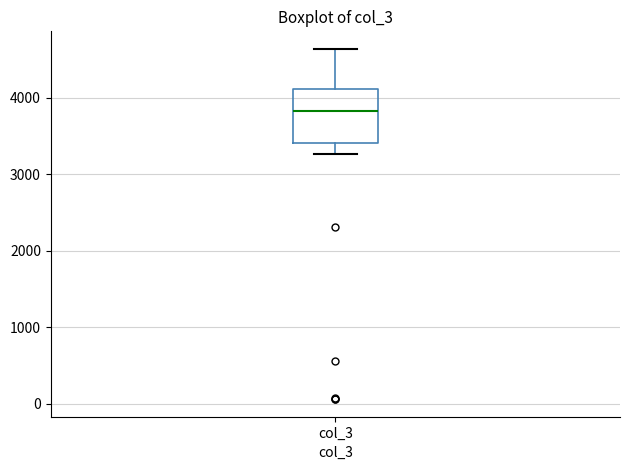

Read this box plot against the y-axis: the position of the median line, the range covered by the box, and the ends of both whiskers. The values are not printed on the chart, so give them approximately, as read against the axis.

median 3800, box 3400 to 4100, whiskers 3300 to 4600